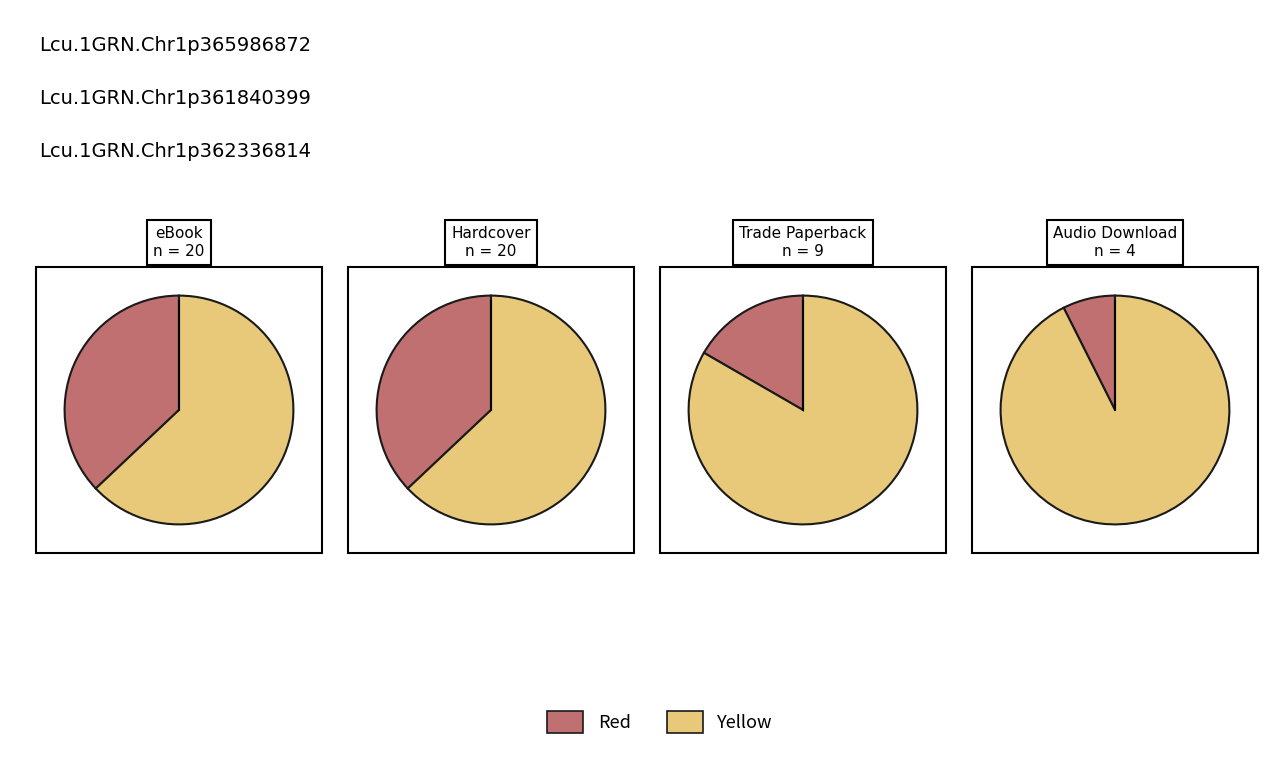

Is it true that Audio Download is 7% of the pie?

True